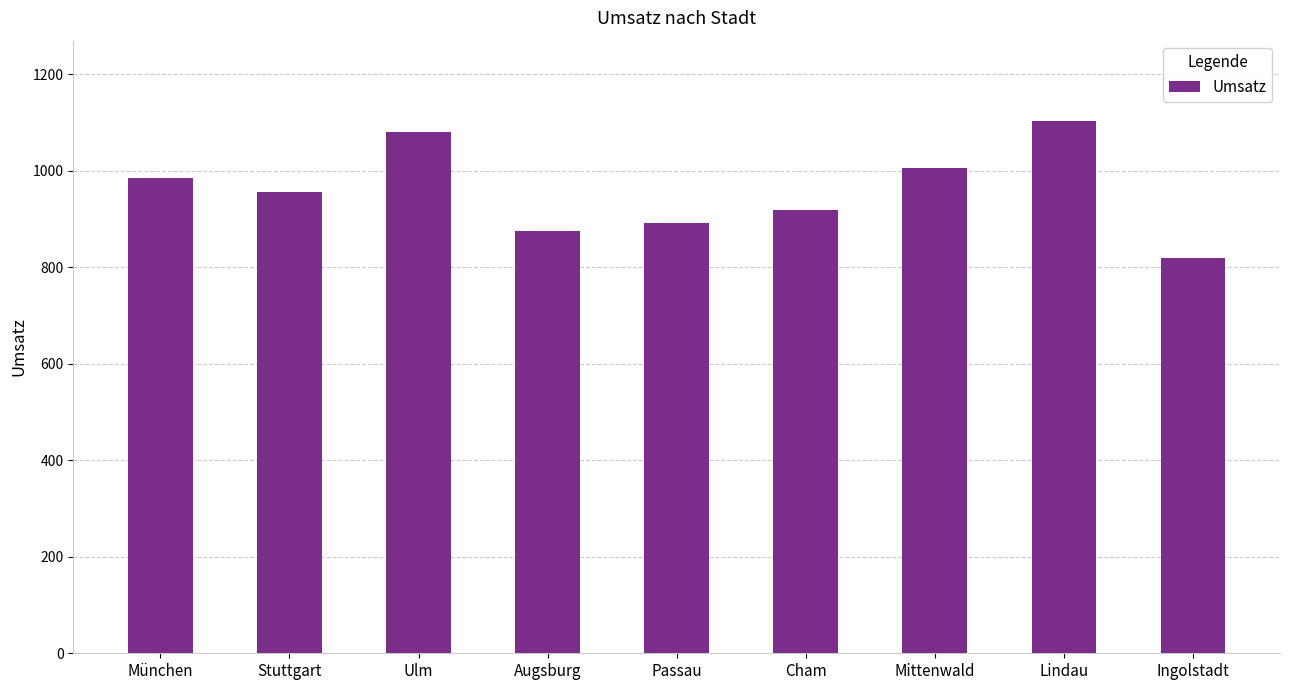

What is the difference between the values at Passau and Mittenwald?

115